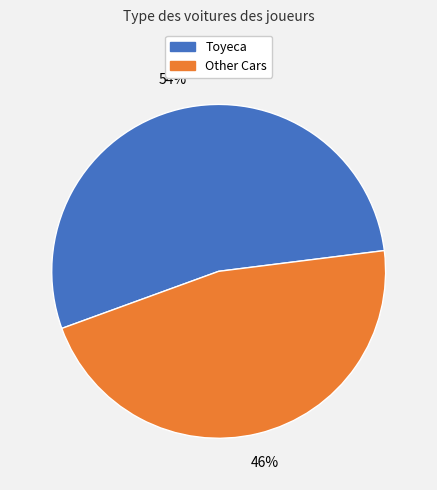

Is there any slice that represents more than half of the pie?

Yes